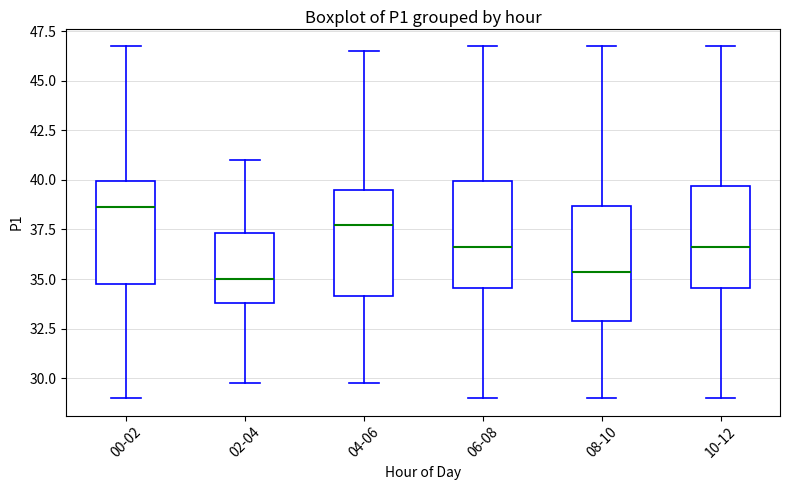

Which box has the highest median line?

00-02